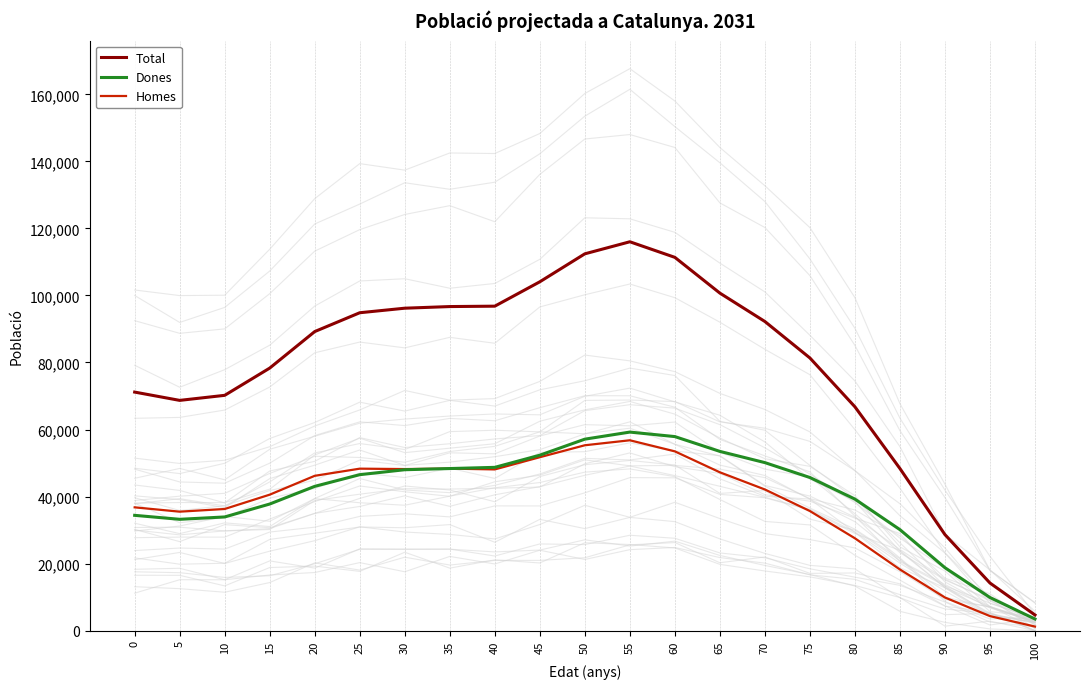

Is it true that Dones equals 48004 at 30?

True